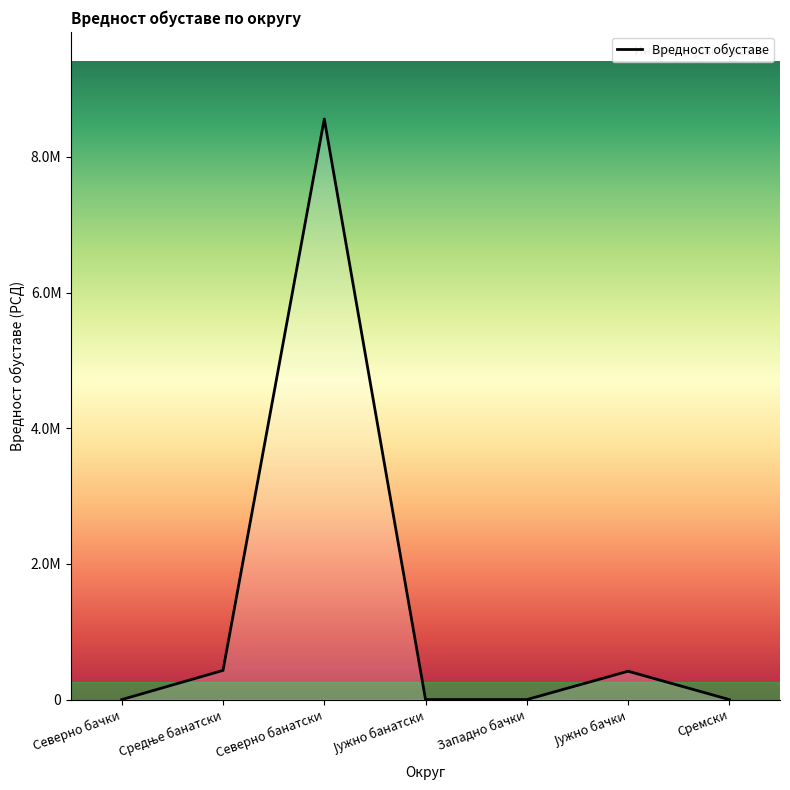

What is the label of the 1st point from the left?

Северно бачки